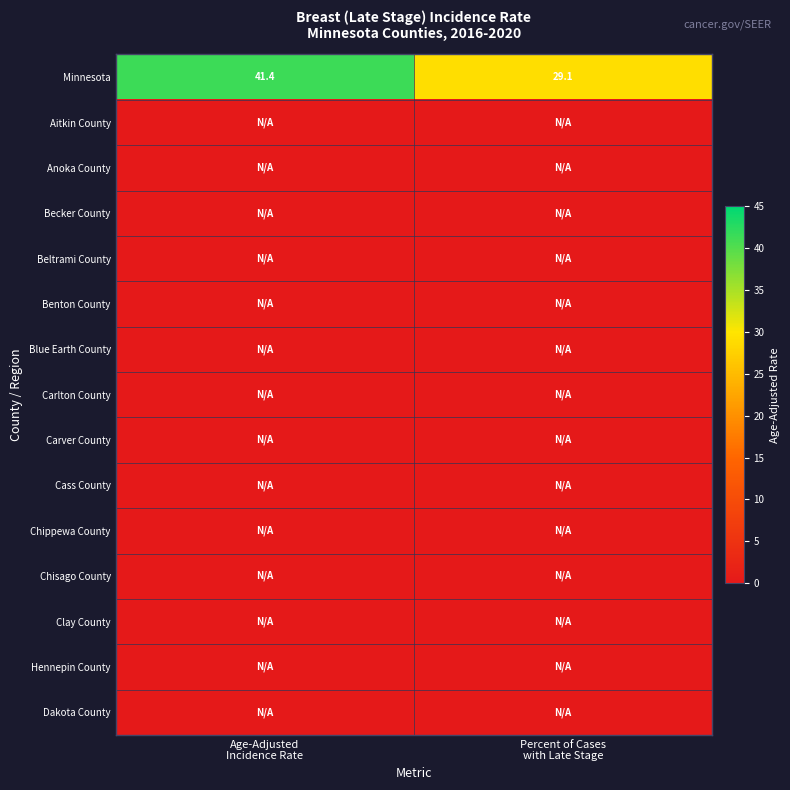

Rank the series at Age-Adjusted Incidence Rate from highest to lowest value.

Minnesota, Aitkin County, Anoka County, Becker County, Beltrami County, Benton County, Blue Earth County, Carlton County, Carver County, Cass County, Chippewa County, Chisago County, Clay County, Hennepin County, Dakota County